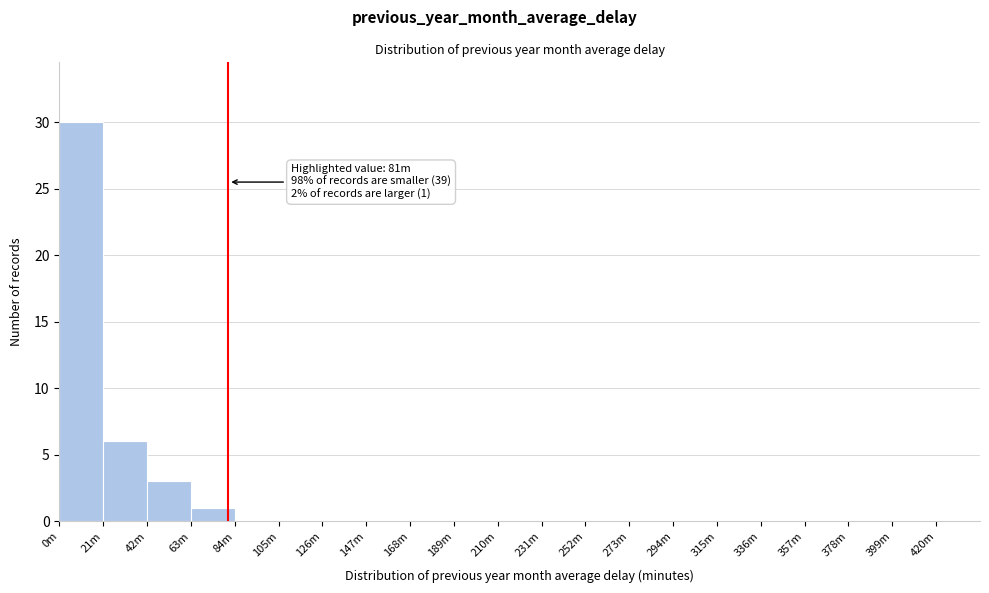

Reading right to left, what are all the values shown in this chart?

420m=0	399m=0	378m=0	357m=0	336m=0	315m=0	294m=0	273m=0	252m=0	231m=0	210m=0	189m=0	168m=0	147m=0	126m=0	105m=0	84m=0	63m=1	42m=3	21m=6	0m=30